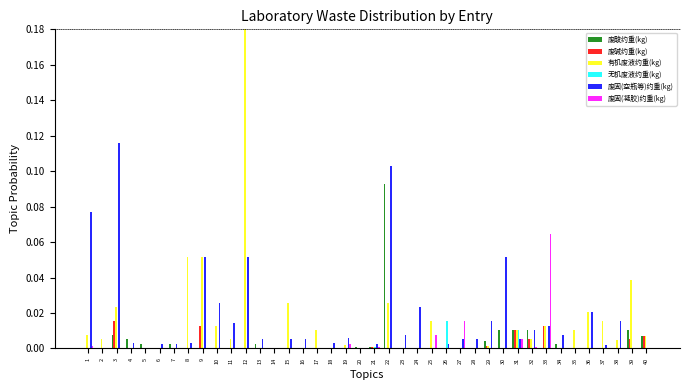

Which category has the highest value across all series?

12